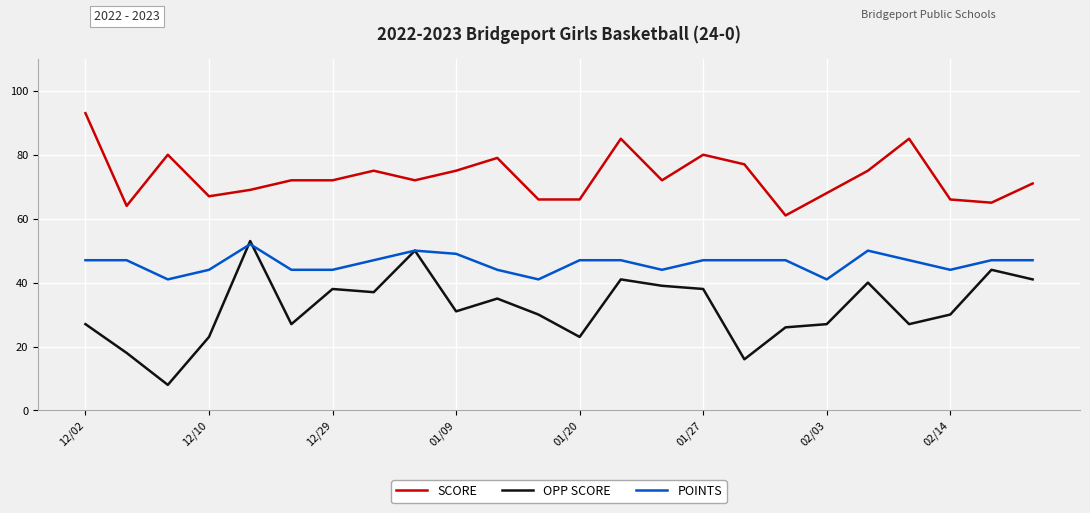

List the series in order of their overall mean, lowest first.

OPP SCORE, POINTS, SCORE